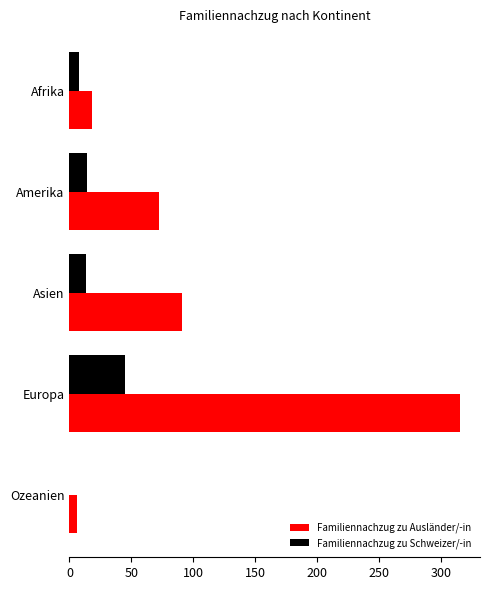

The Familiennachzug zu Schweizer/-in series shows 8 at Afrika. True or false?

True